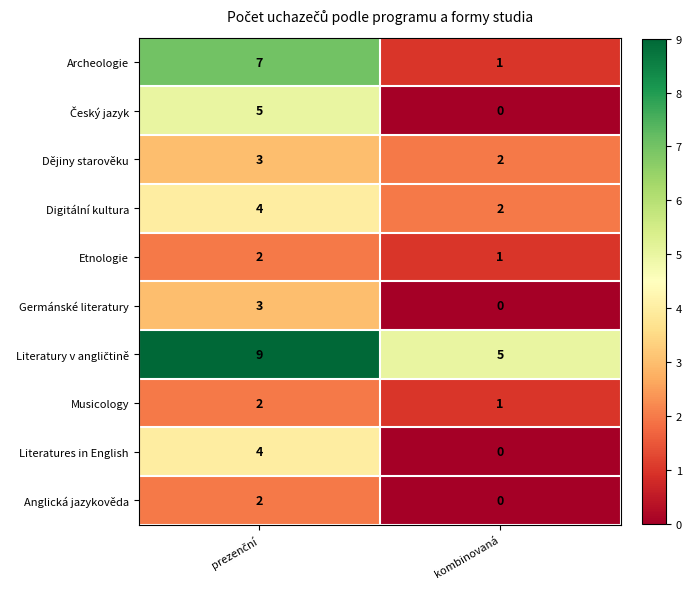

Which category has the lowest value in the Literatures in English series?

kombinovaná